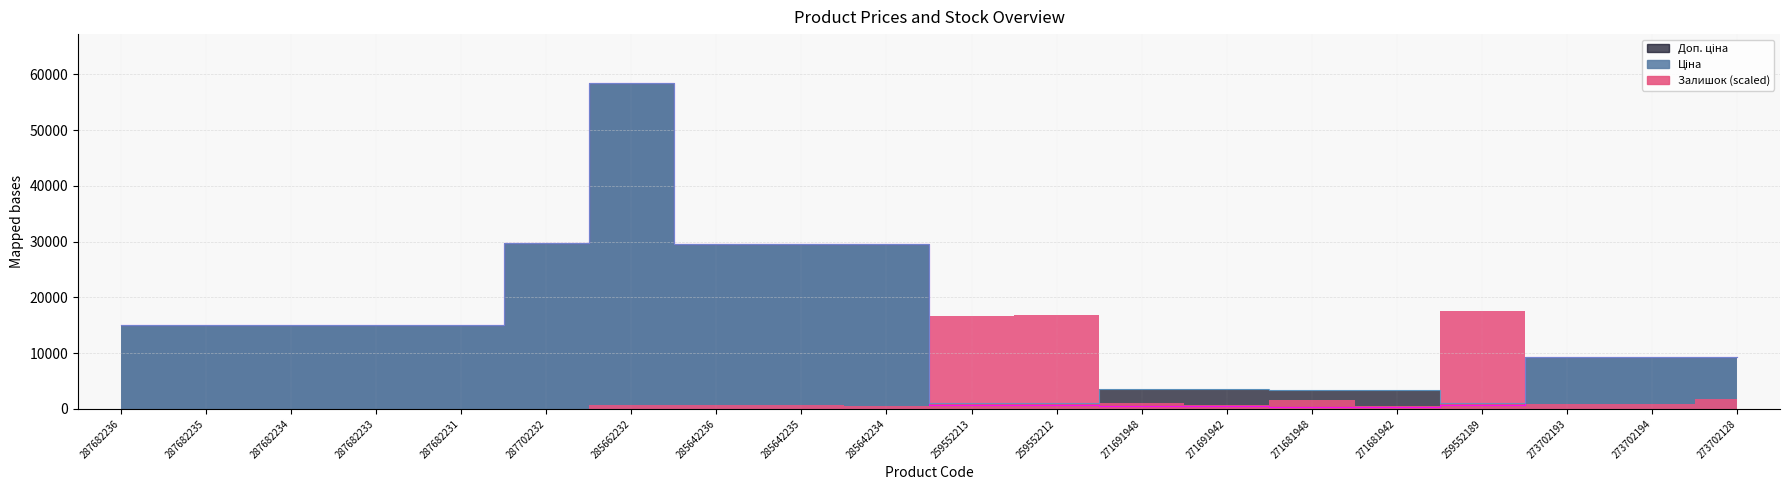

At which category is the sum across all series the highest?

285662232